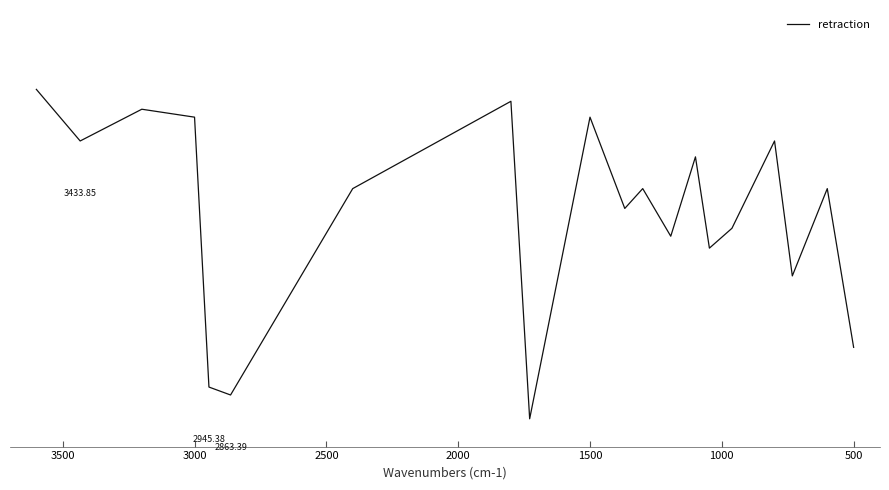

Reading right to left, what are all the values shown in this chart?

0.2	0.6	0.4	0.7	0.5	0.5	0.7	0.5	0.6	0.6	0.8	0.0	0.8	0.6	0.1	0.1	0.8	0.8	0.7	0.8